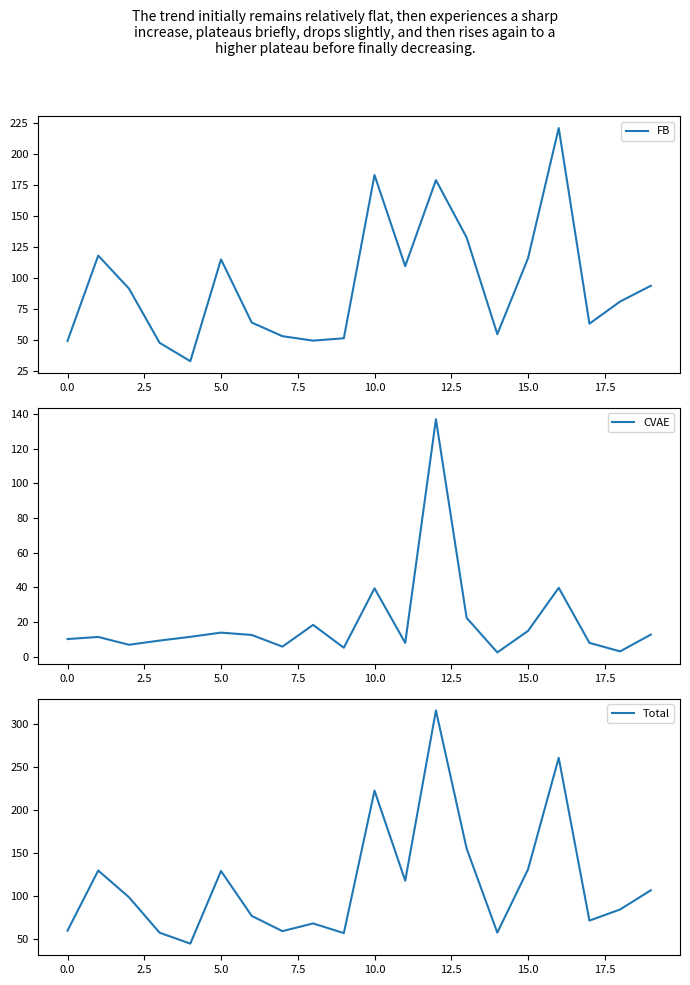

Which series has the widest spread of values?

Total